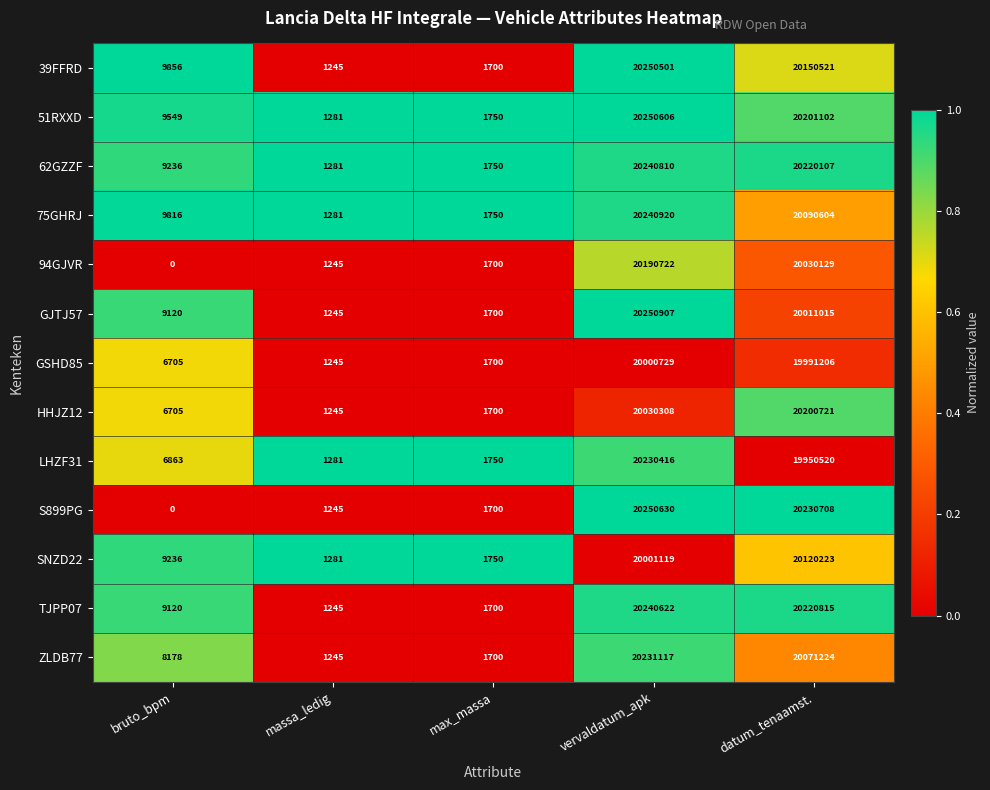

True or false: ZLDB77 has a value of 20231117 at vervaldatum_apk.

True